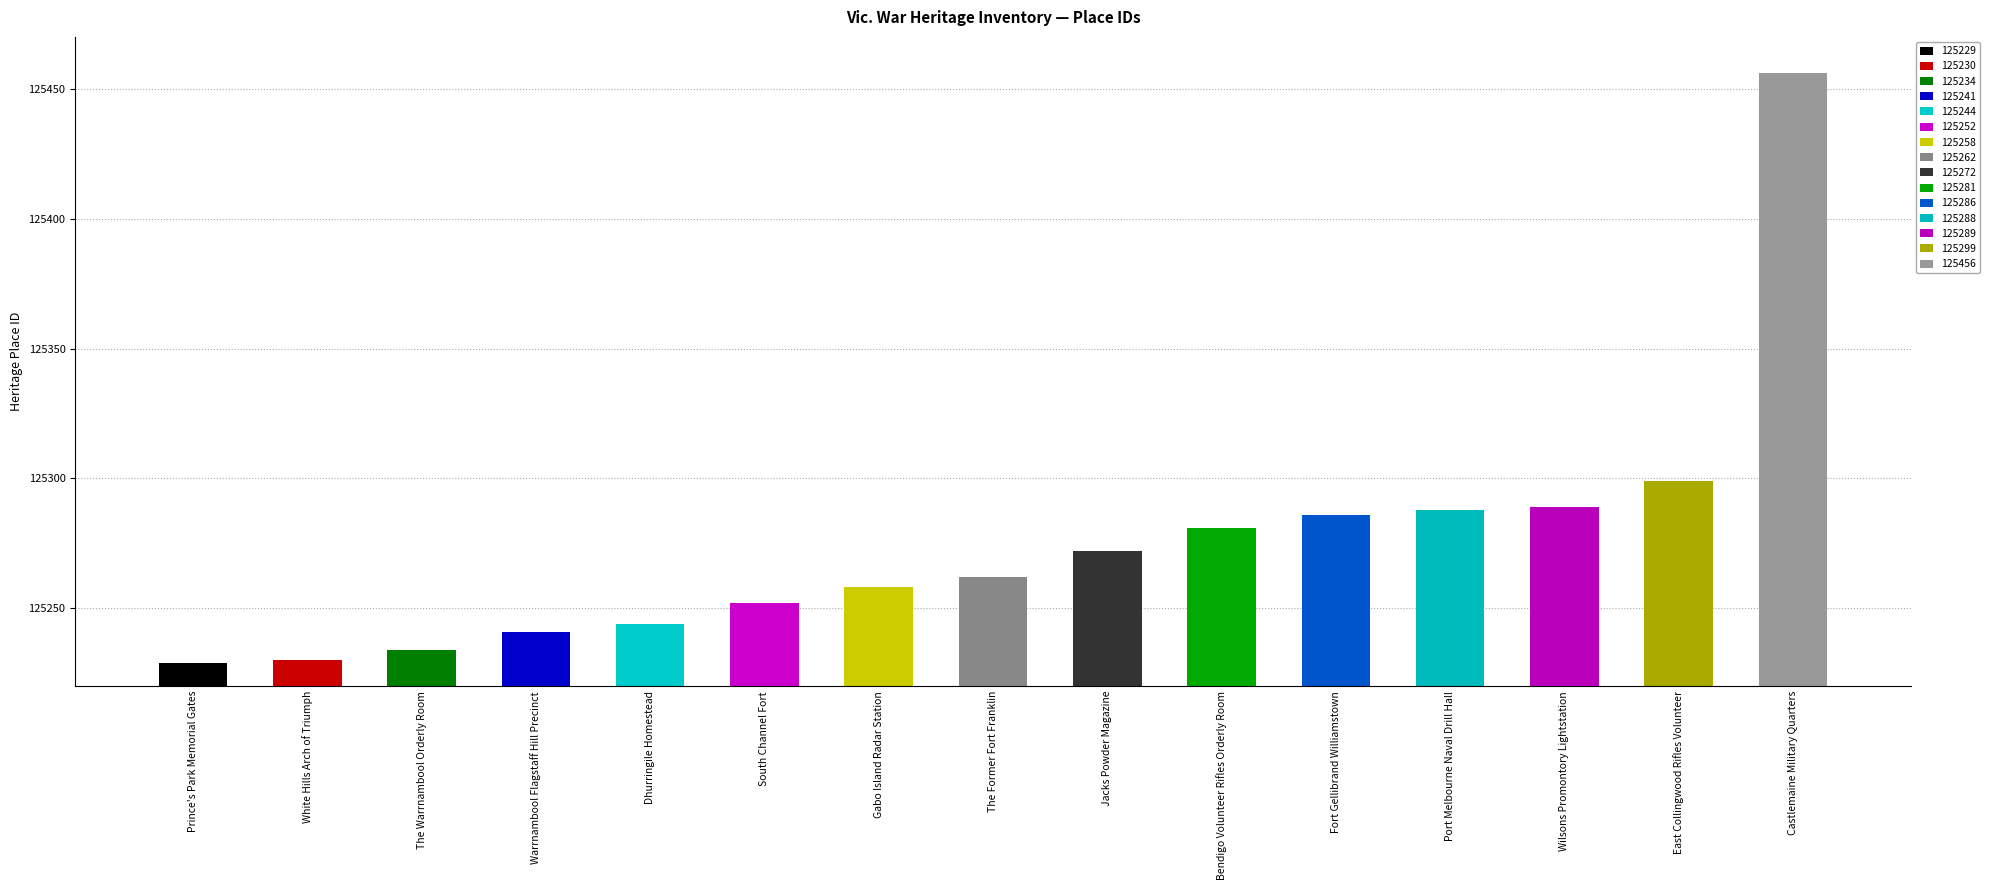

At which label is the value closest to 125342?

East Collingwood Rifles Volunteer